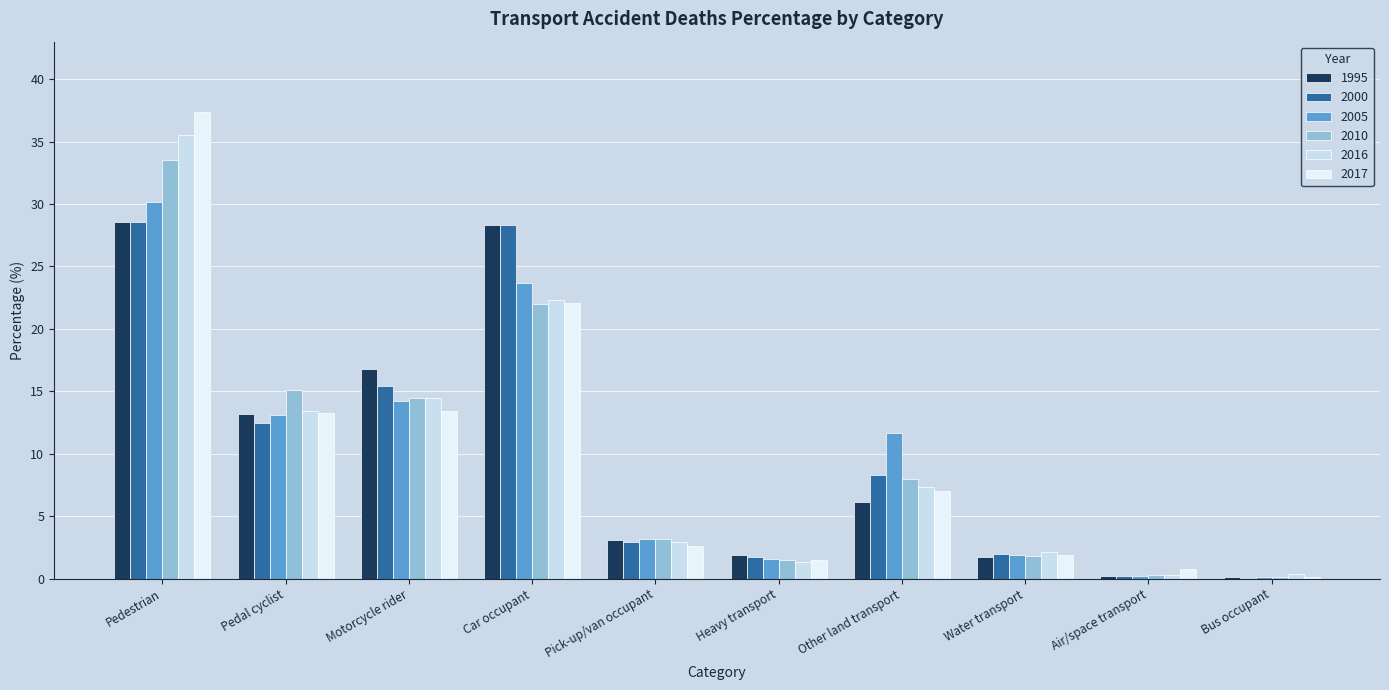

Count the number of data series in this chart.

6